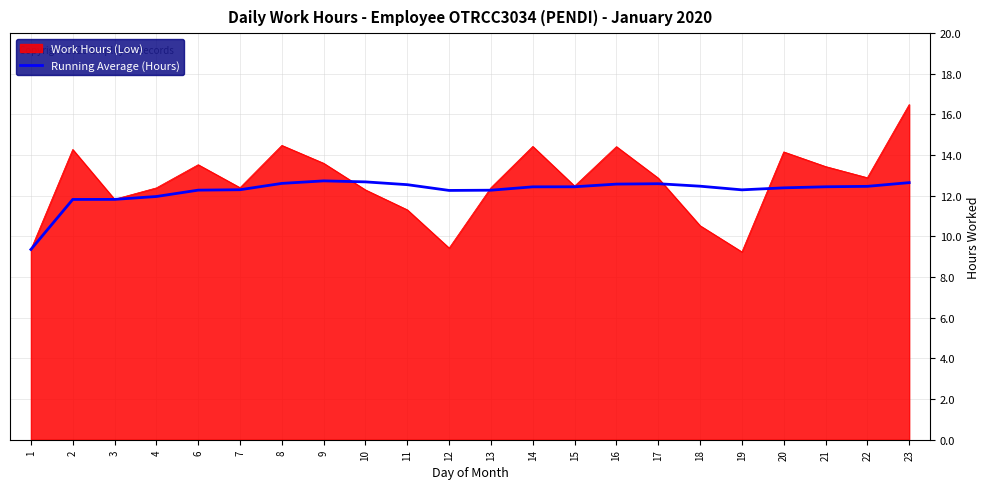

True or false: Running Average (Hours) has a value of 12.3 at 12.

True